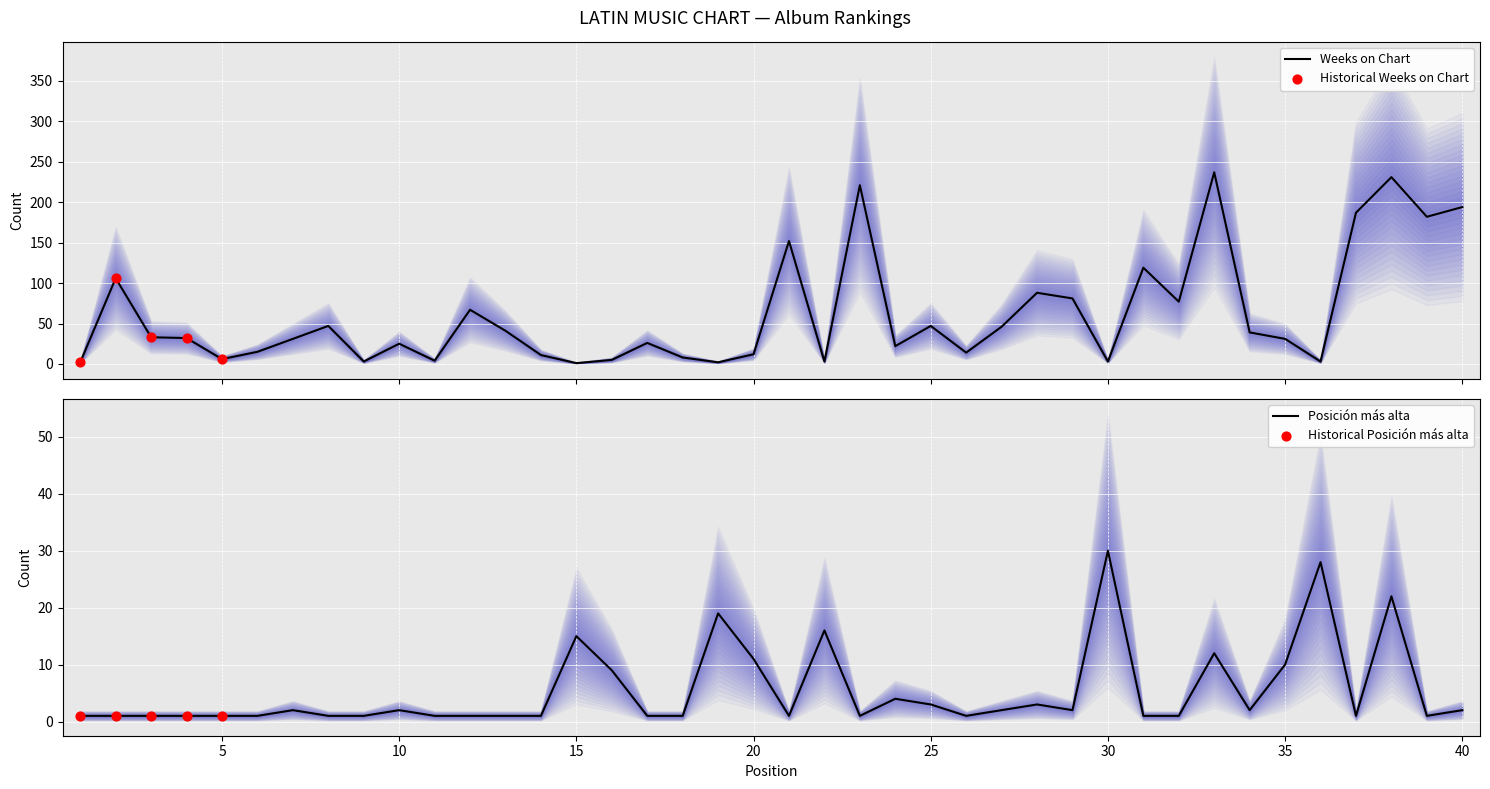

Which series contains the lowest Y value?

Weeks on Chart